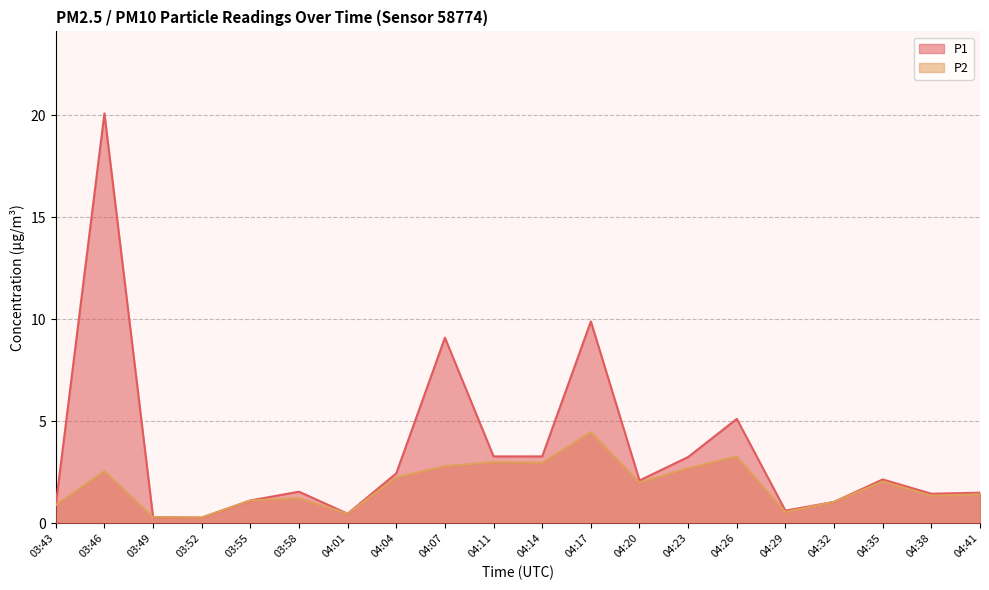

List the series in order of their peak value, lowest first.

P2, P1